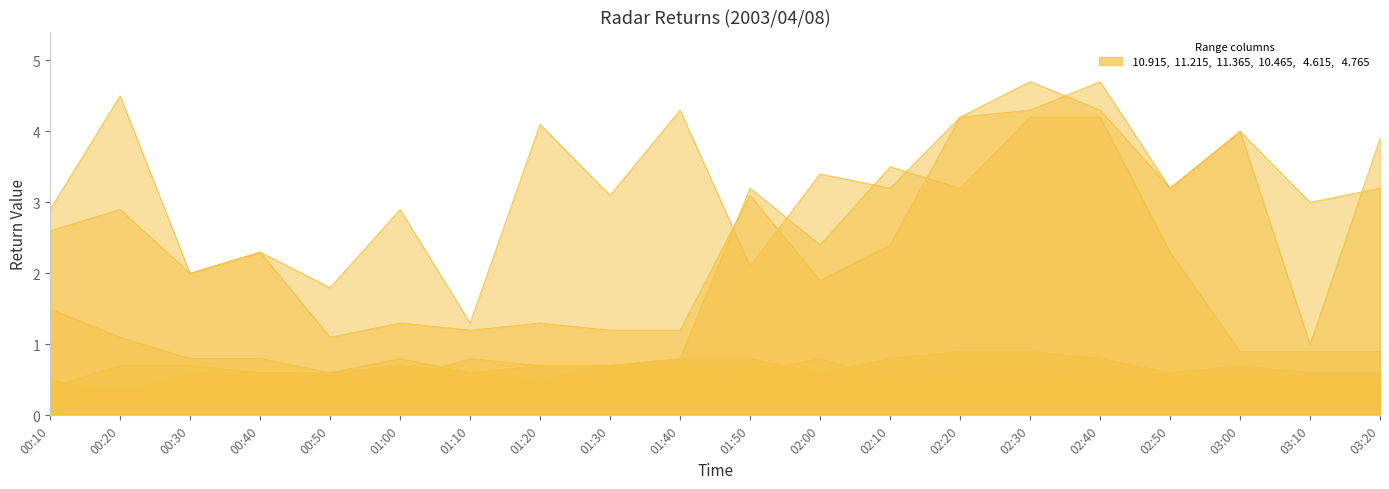

In   4.765, how many points are higher than both neighbors (excluding endpoints)?

3